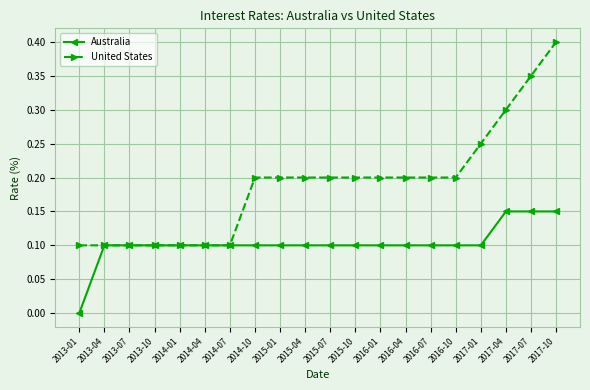

Which series has the widest spread of values?

United States